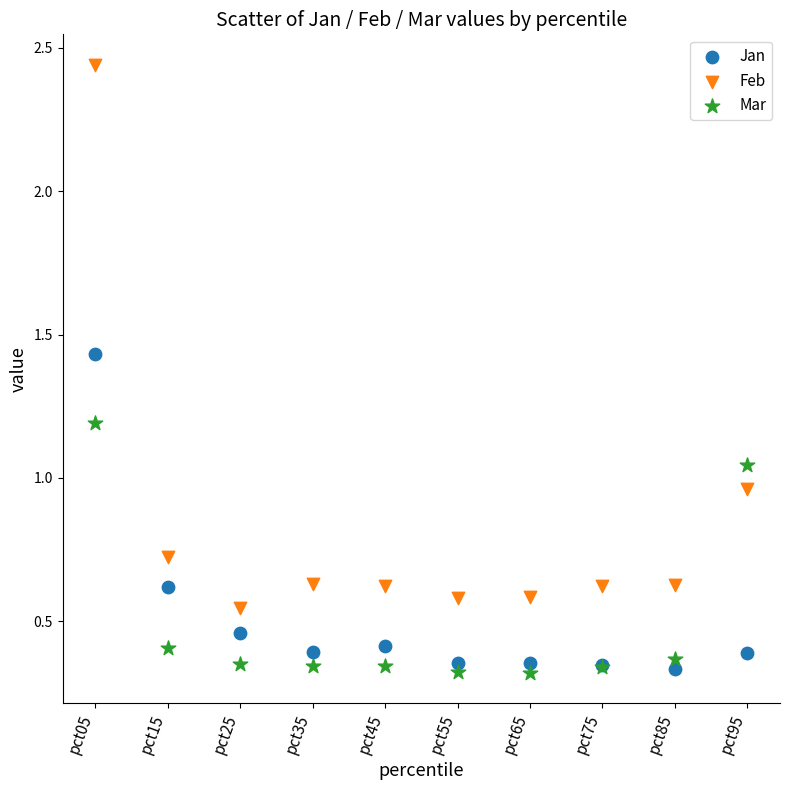

Which series has the largest Y range (max minus min)?

Feb